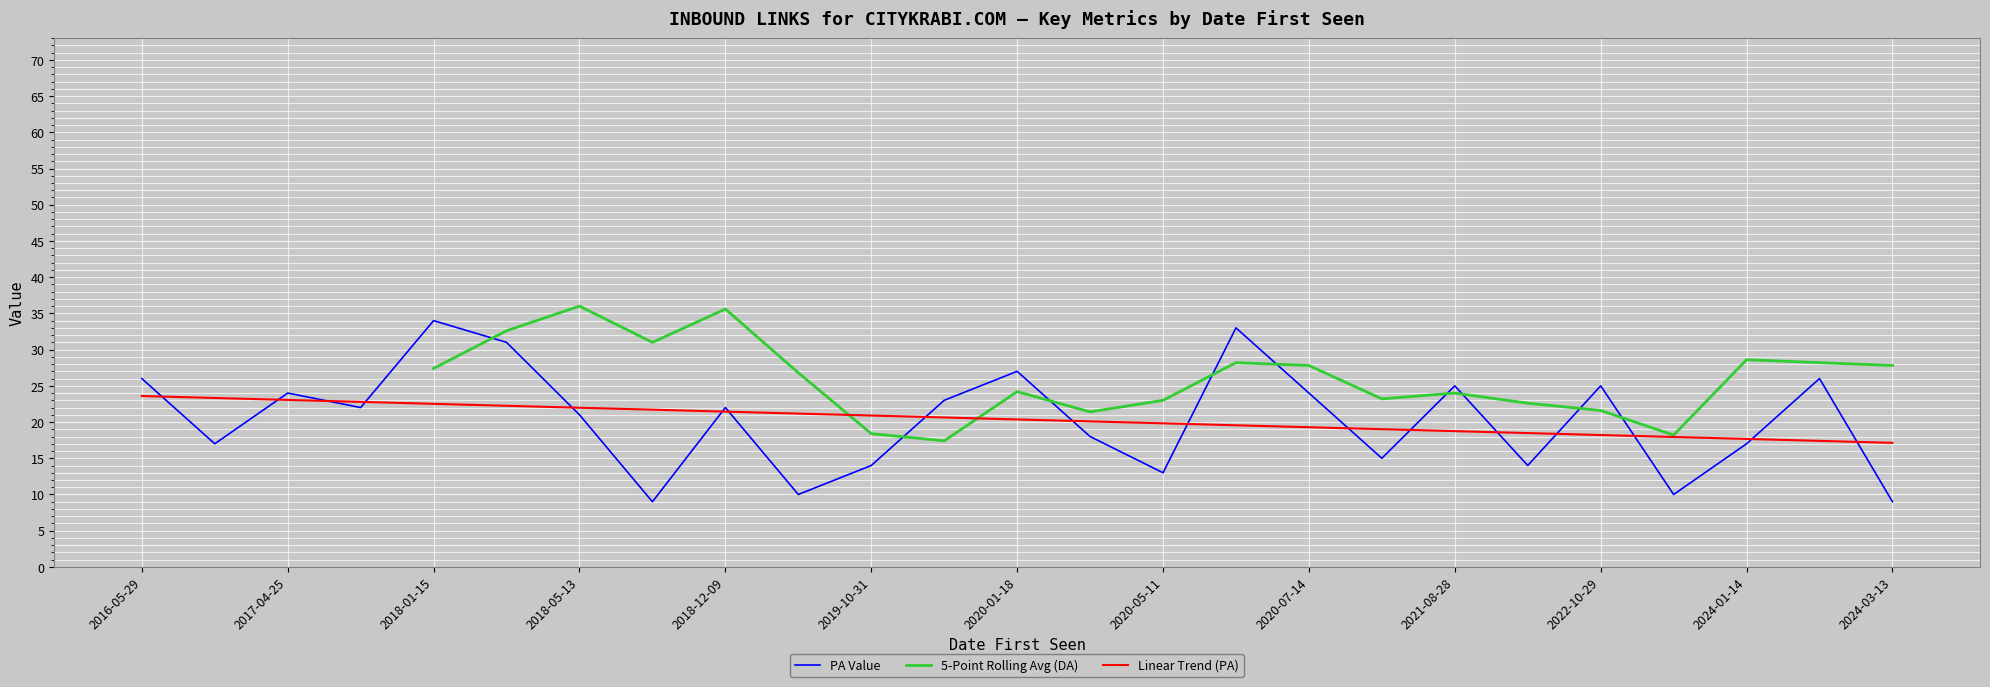

What is the average value of the PA Value series?

20.4